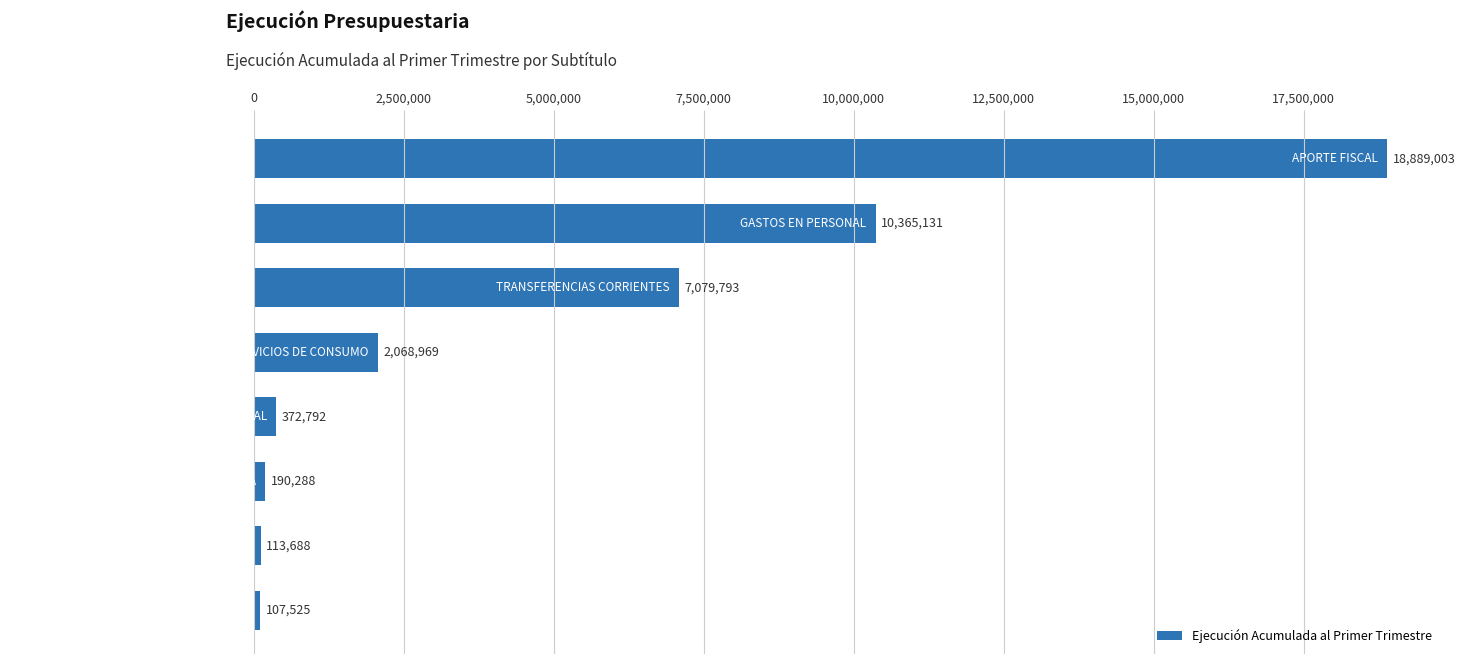

What is the difference between the maximum and minimum values?

18781478